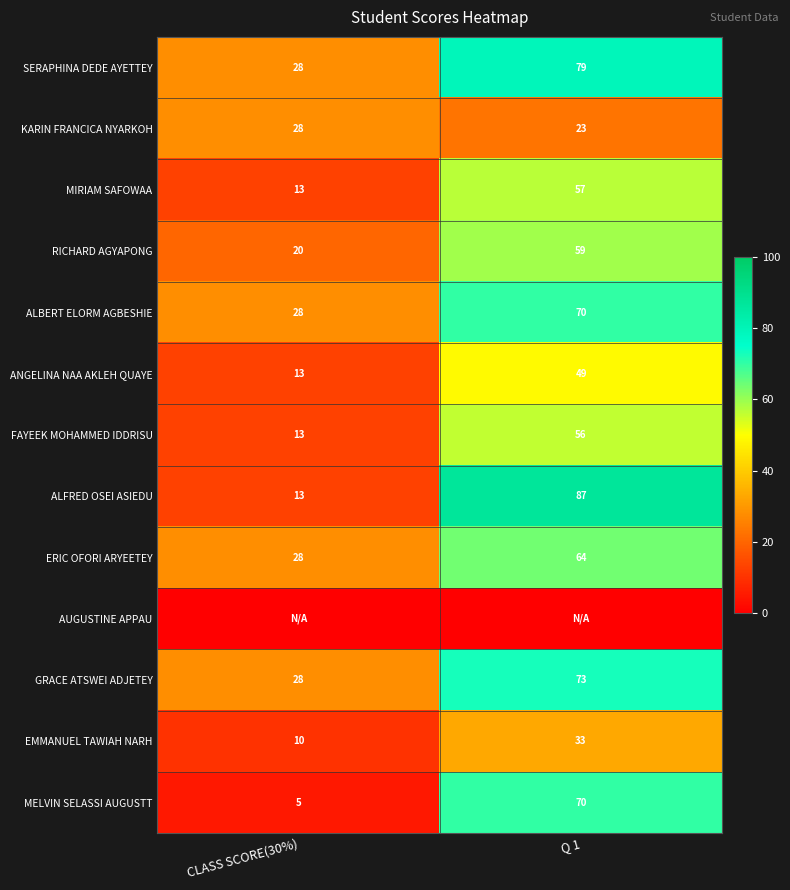

What is the lowest value of the FAYEEK MOHAMMED IDDRISU series?

13